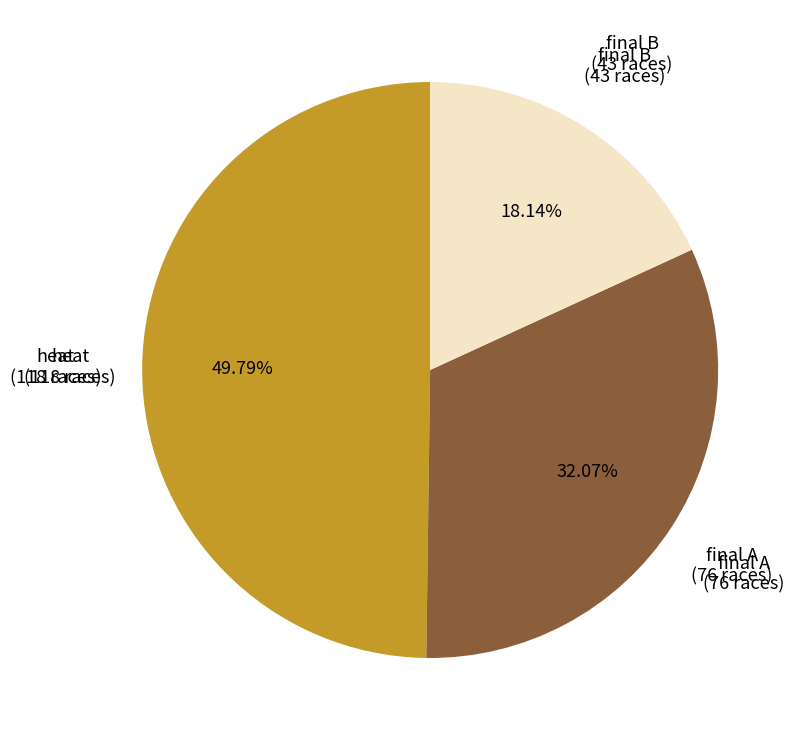

Does any single category account for the majority?

No